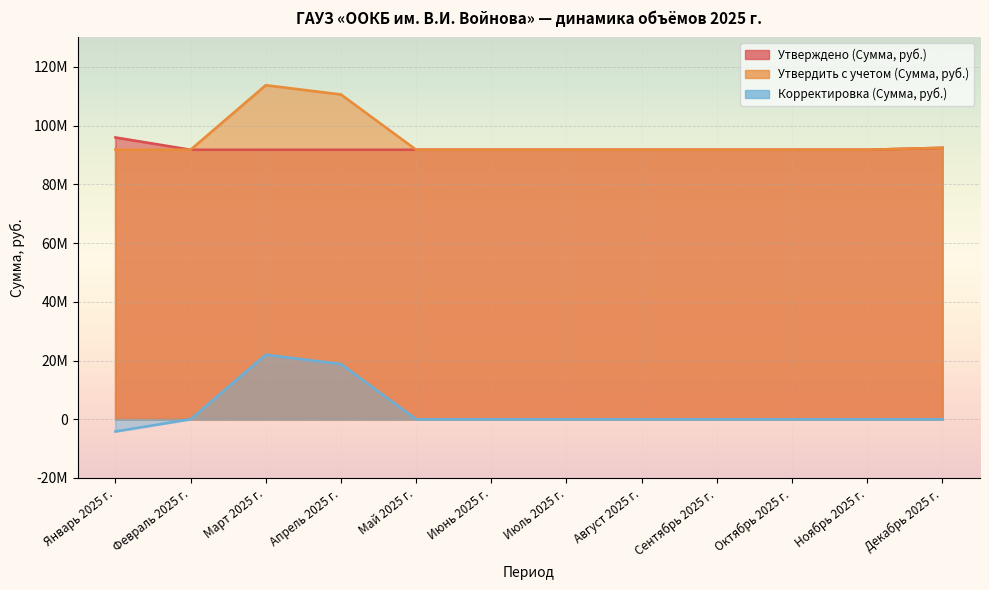

Where is Утвердить с учетом (Сумма, руб.) nearest to the value 102751144?

Апрель 2025 г.